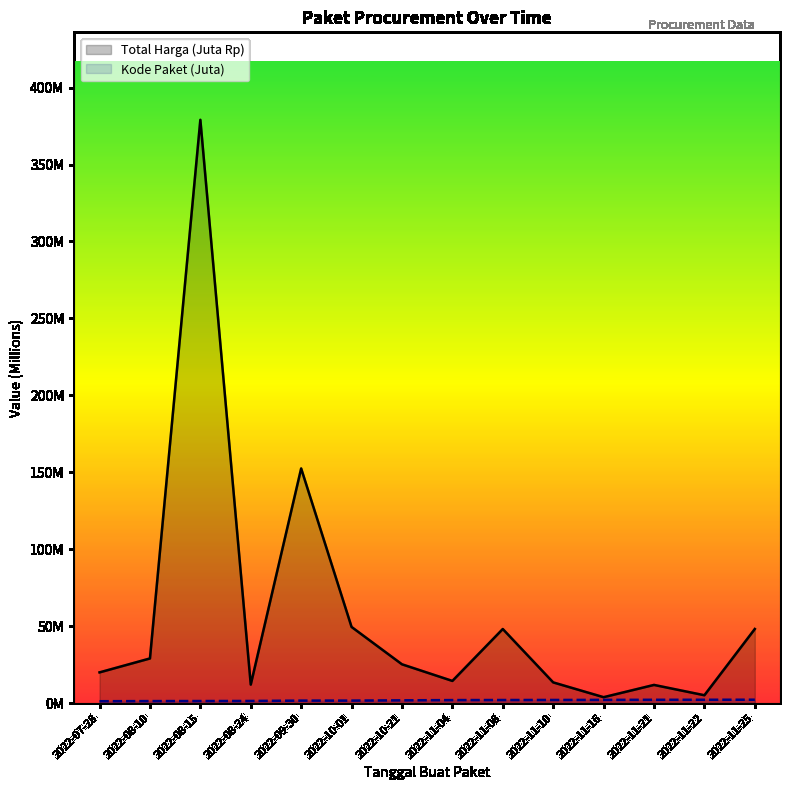

Reading right to left, transcribe all the data shown in this chart.

Total Harga (Juta Rp): 48.1	5.1	11.8	3.8	13.4	48.1	14.4	25.2	49.5	152.5	12.0	379.1	29.0	19.9
Kode Paket (Juta): 2.2	2.1	2.1	2.1	2.0	2.0	1.9	1.8	1.6	1.6	1.4	1.3	1.3	1.2